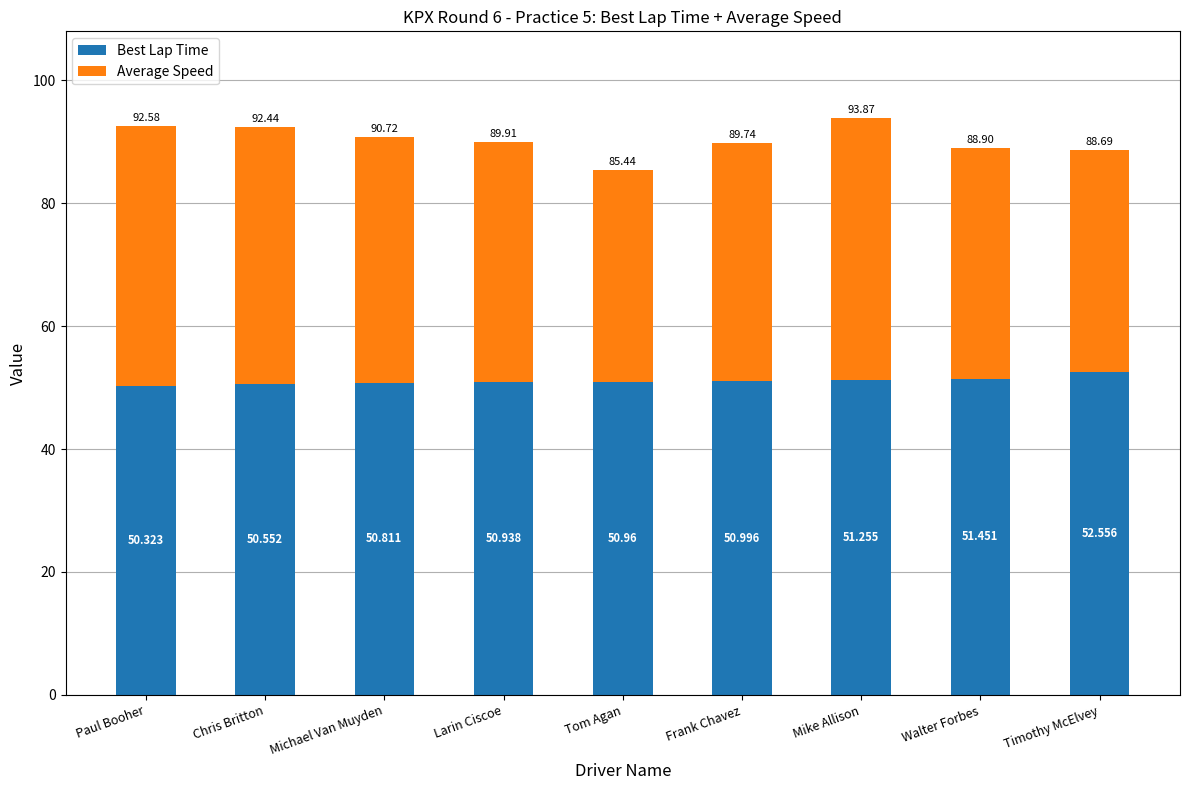

Which category has the highest value in the Best Lap Time series?

Timothy McElvey